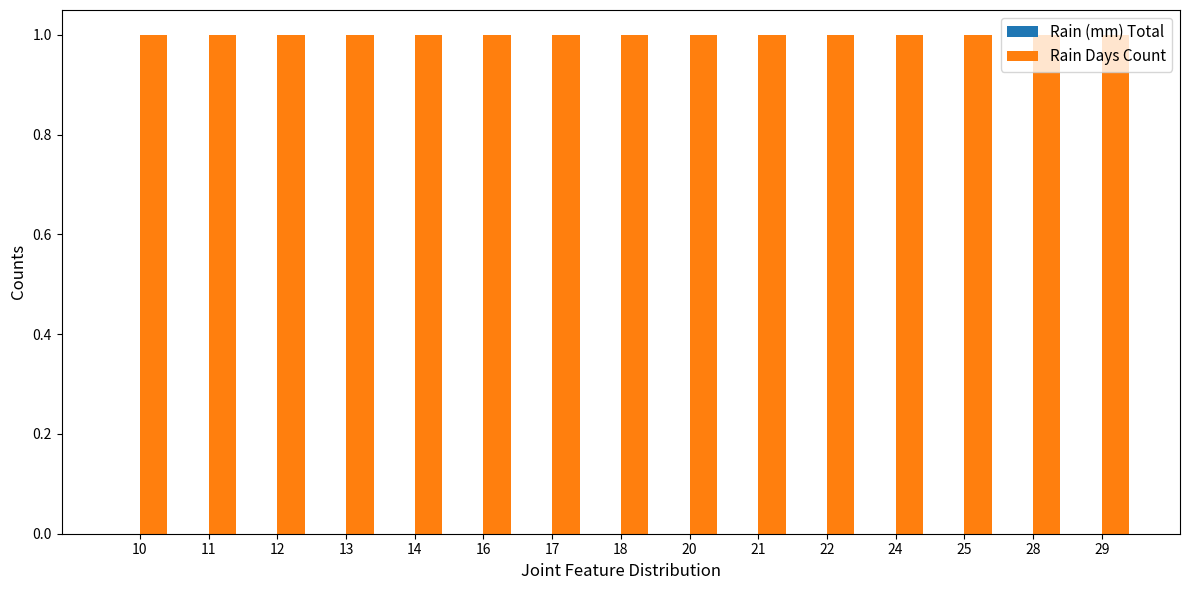

At which label is Rain (mm) Total closest to 0?

10